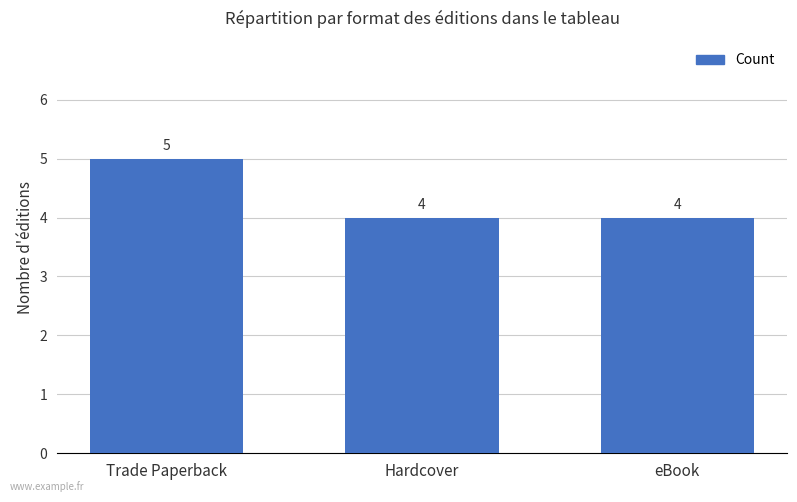

What is the approximate value at Trade Paperback?

5